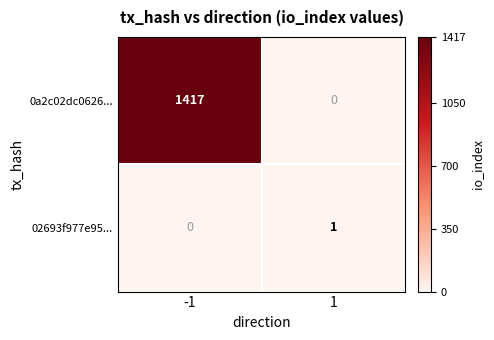

At how many categories does at least one series exceed 1301?

1